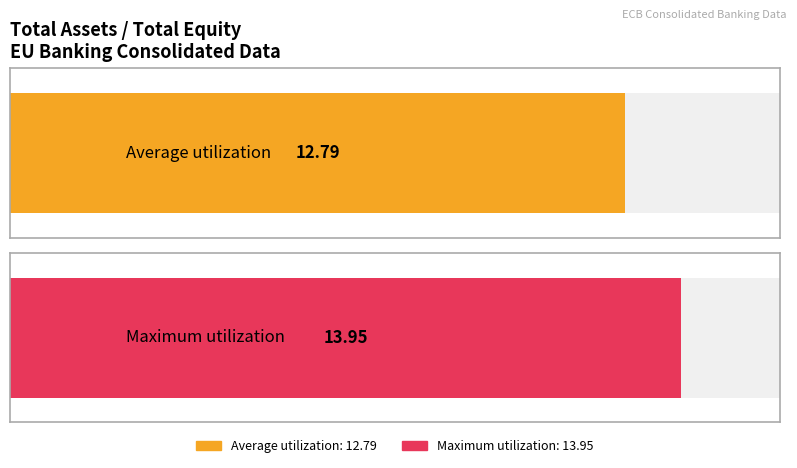

What is the average value?

12.8